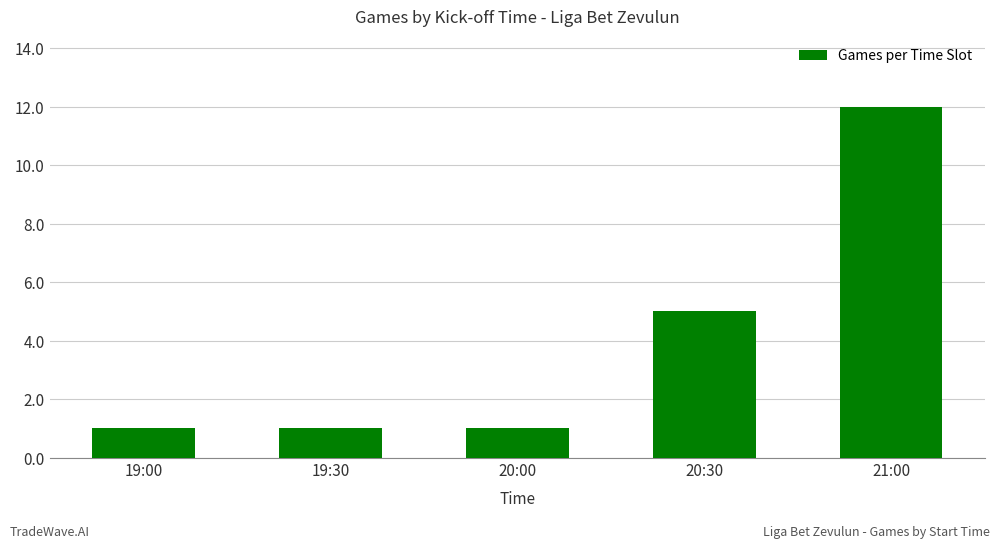

Count the values in the range 1 to 5.

4